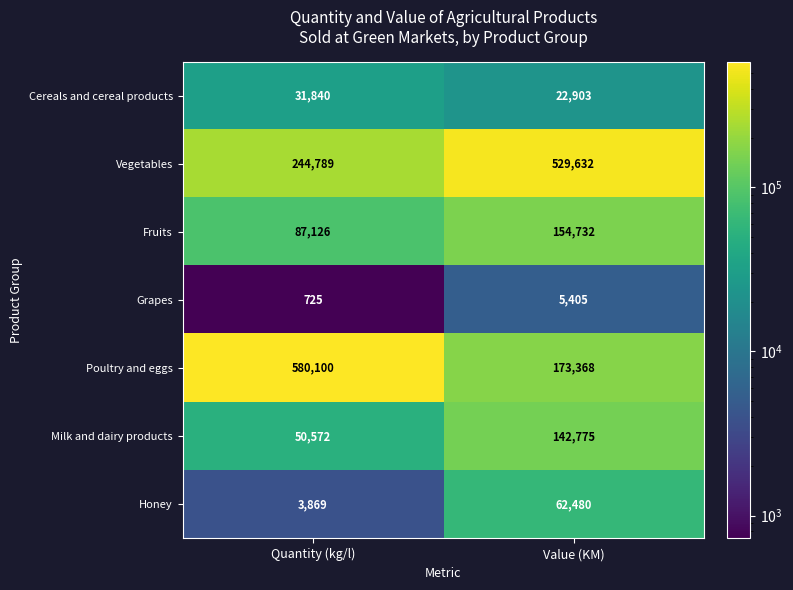

Reading right to left, list all the values displayed in this chart.

Cereals and cereal products: 22903	31840
Vegetables: 529632	244789
Fruits: 154732	87126
Grapes: 5405	725
Poultry and eggs: 173368	580100
Milk and dairy products: 142775	50572
Honey: 62480	3869